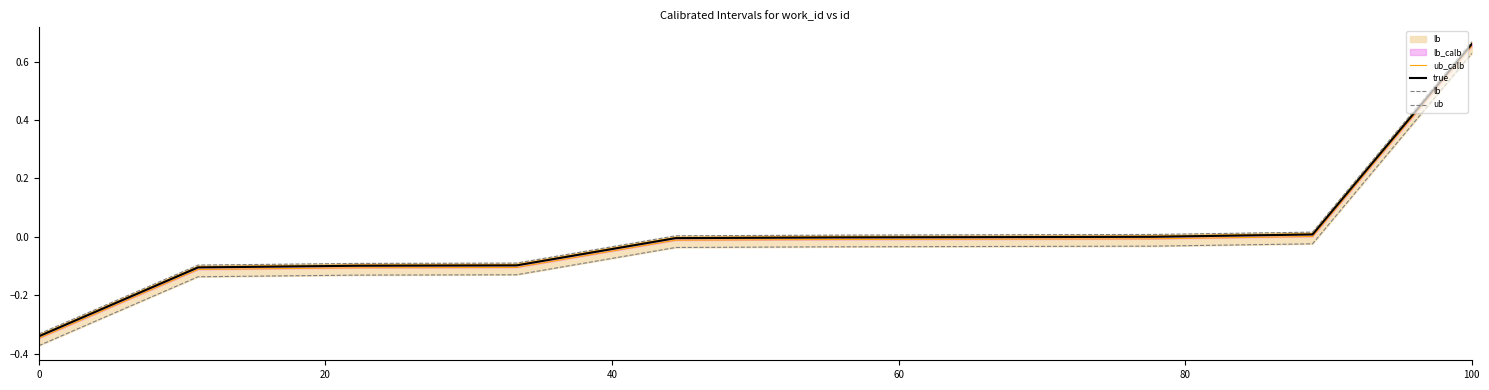

True or false: ub_calb and lb intersect in this chart.

False